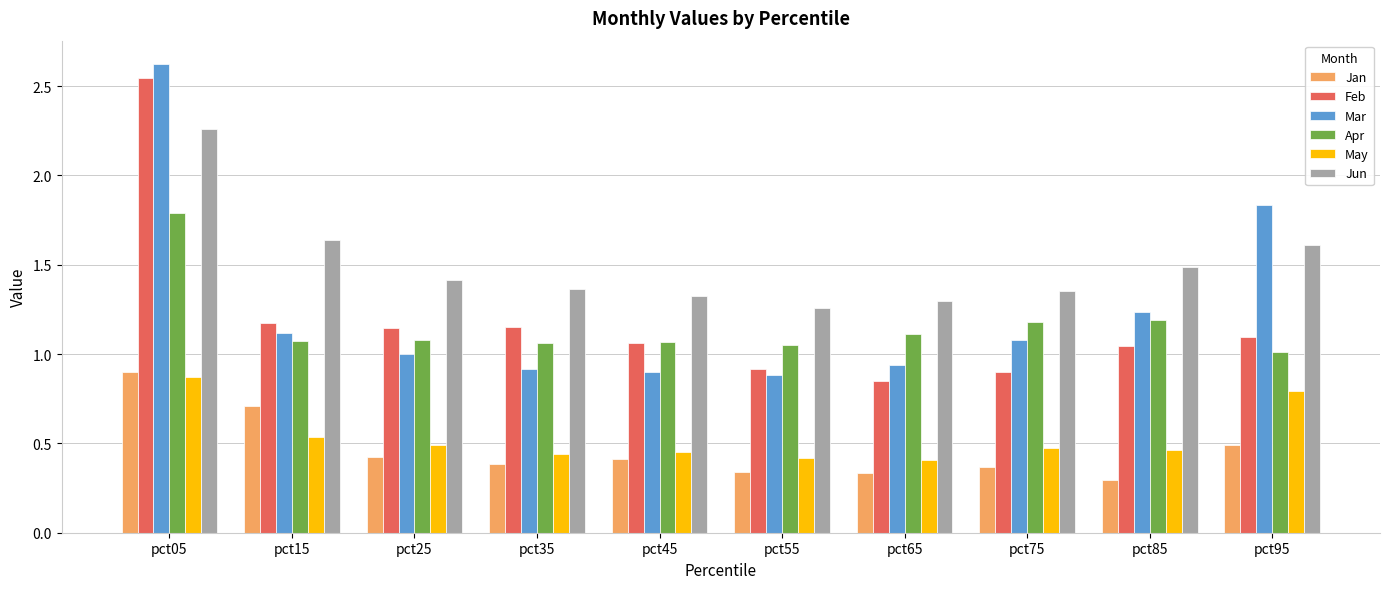

What is the total value across all series at pct45?

5.2